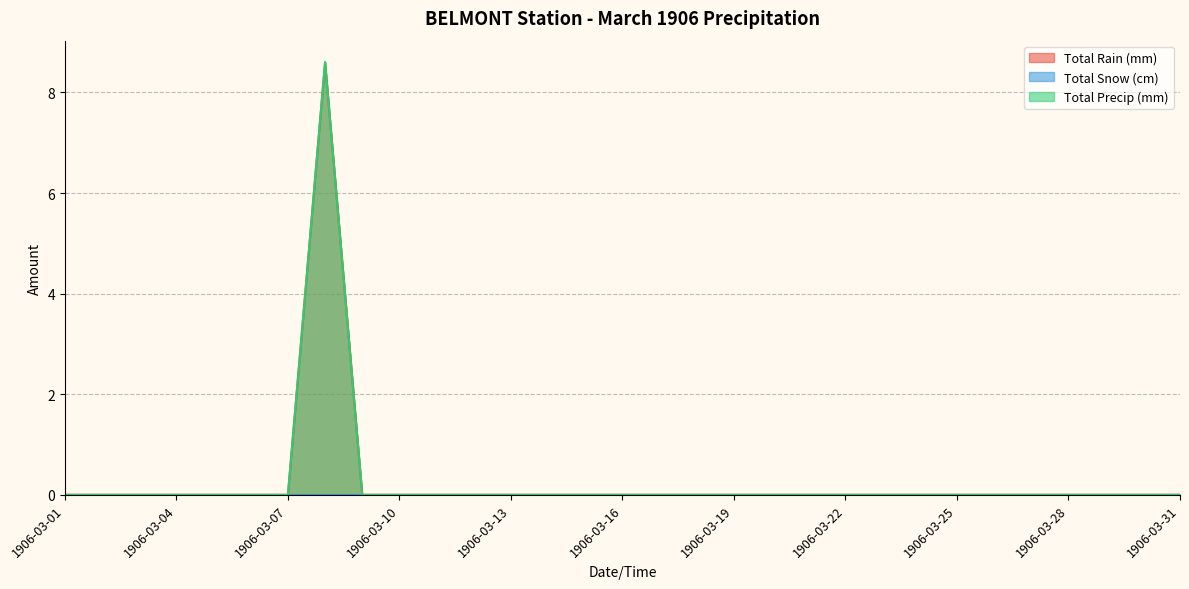

Is it true that Total Precip (mm) equals -3.1 at 1906-03-31?

False